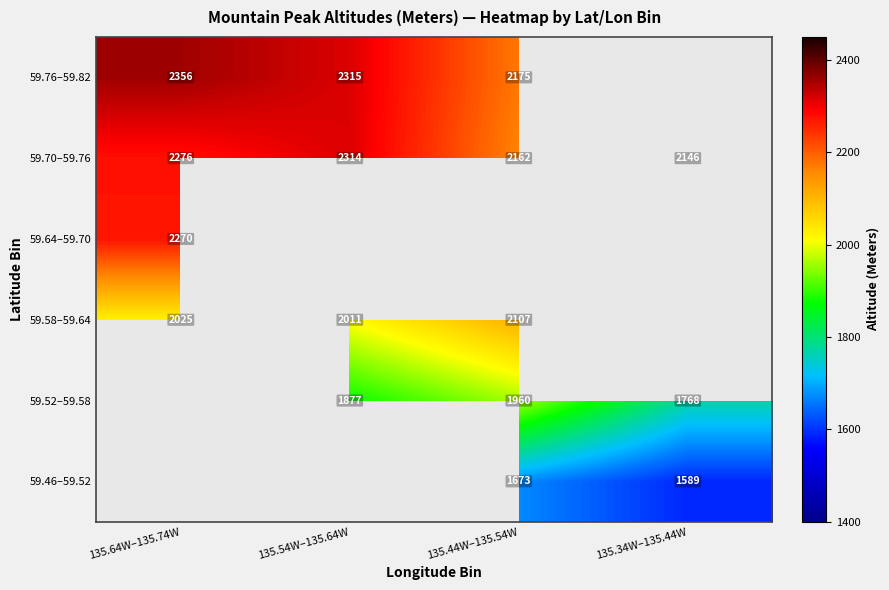

True or false: 59.46–59.52 has a value of 1673 at 135.44W–135.54W.

True